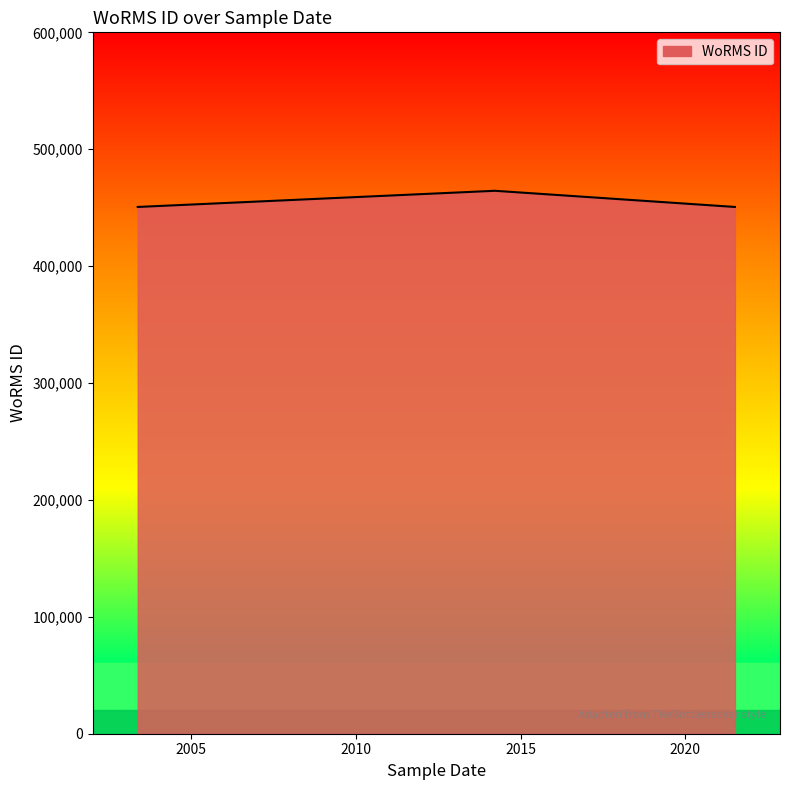

How many lines are shown in the chart?

1